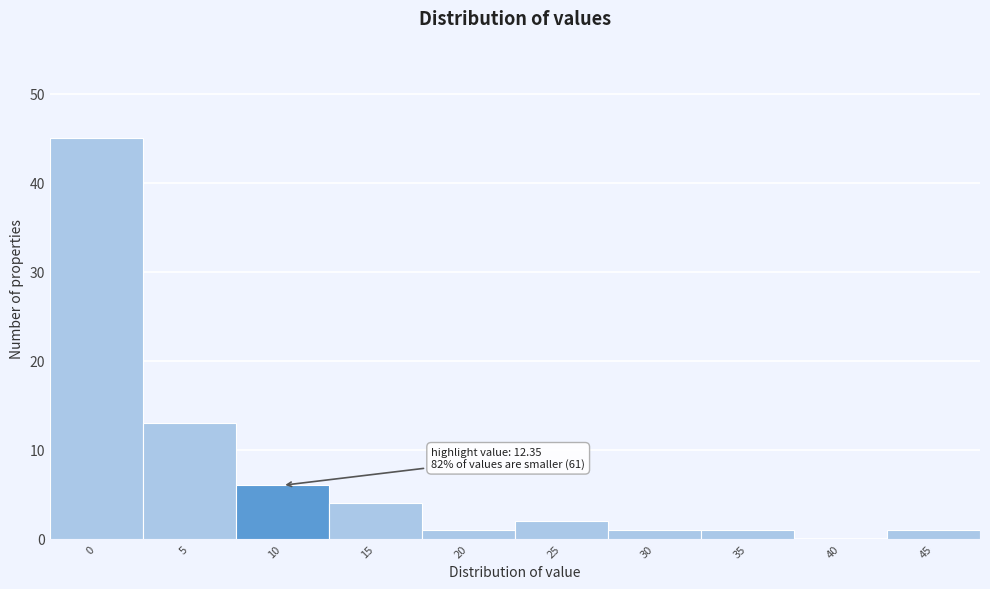

Reading left to right, extract all data points from this chart.

0=45	5=13	10=6	15=4	20=1	25=2	30=1	35=1	40=0	45=1